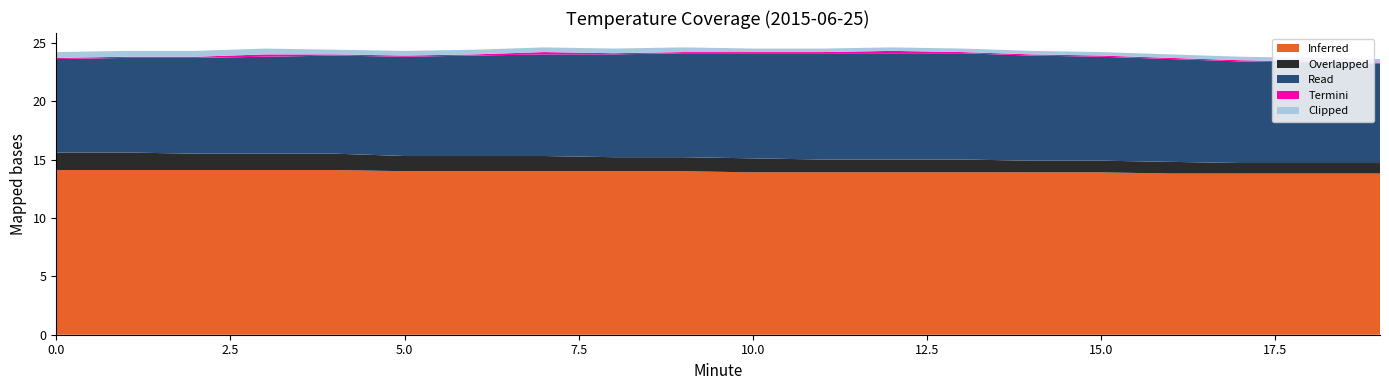

Reading left to right, what are all the values shown in this chart?

Inferred: 0=14.1	1=14.1	2=14.1	3=14.1	4=14.1	5=14.0	6=14.0	7=14.0	8=14.0	9=14.0	10=13.9	11=13.9	12=13.9	13=13.9	14=13.9	15=13.9	16=13.8	17=13.8	18=13.8	19=13.8
Overlapped: 0=1.5	1=1.5	2=1.4	3=1.4	4=1.4	5=1.3	6=1.3	7=1.3	8=1.2	9=1.2	10=1.2	11=1.1	12=1.1	13=1.1	14=1.0	15=1.0	16=1.0	17=0.9	18=0.9	19=0.9
Read: 0=8.0	1=8.1	2=8.2	3=8.3	4=8.4	5=8.5	6=8.6	7=8.7	8=8.8	9=8.9	10=9.0	11=9.1	12=9.1	13=9.1	14=9.0	15=8.9	16=8.8	17=8.7	18=8.6	19=8.5
Termini: 0=0.1	1=0.1	2=0.1	3=0.2	4=0.1	5=0.1	6=0.1	7=0.2	8=0.1	9=0.1	10=0.1	11=0.1	12=0.2	13=0.1	14=0.1	15=0.1	16=0.1	17=0.1	18=0.1	19=0.1
Clipped: 0=0.5	1=0.5	2=0.5	3=0.5	4=0.4	5=0.4	6=0.4	7=0.4	8=0.4	9=0.4	10=0.3	11=0.3	12=0.3	13=0.3	14=0.3	15=0.3	16=0.3	17=0.3	18=0.3	19=0.3